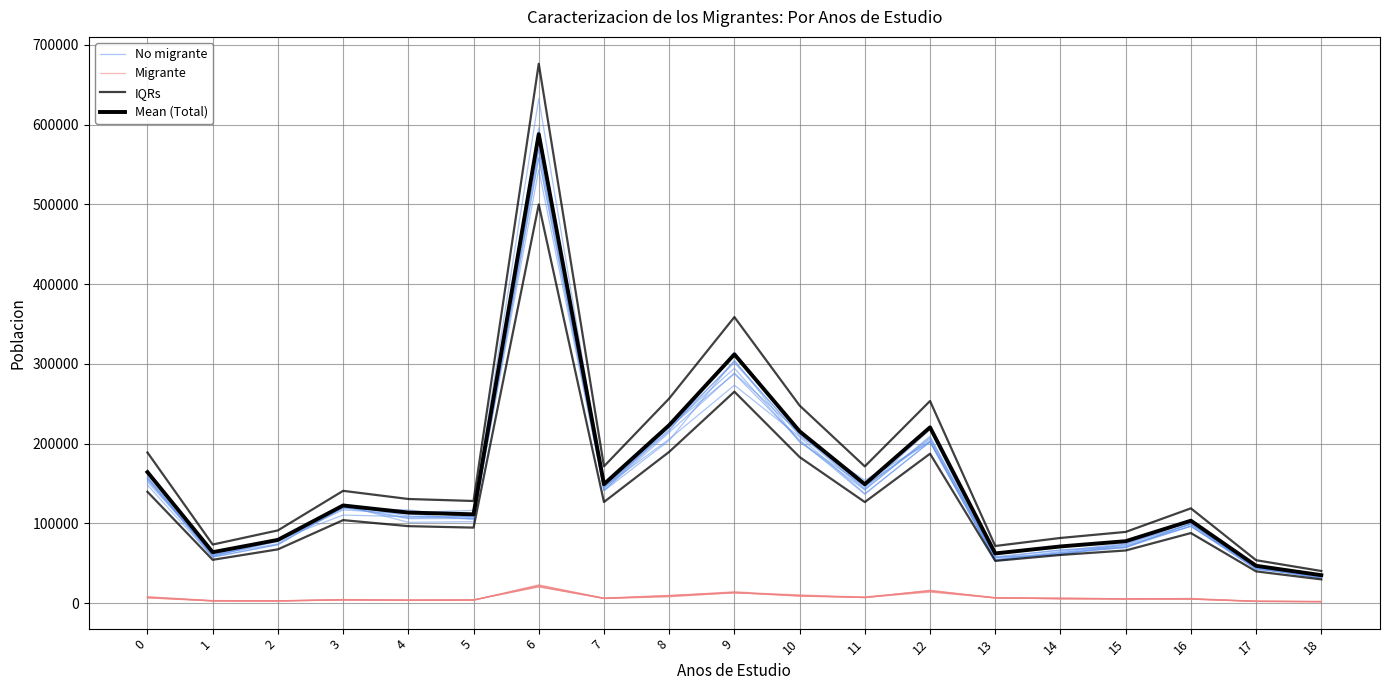

What is the difference between the maximum and second lowest values in the Mean (Total) series?

541318.0